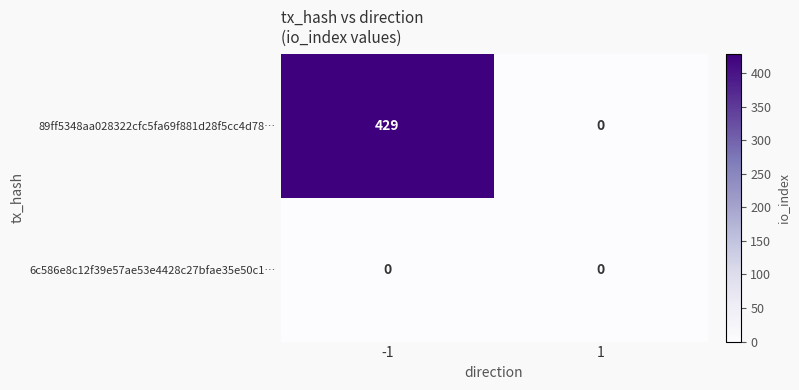

What is the sum of all 89ff5348aa028322cfc5fa69f881d28f5cc4d78… values?

429